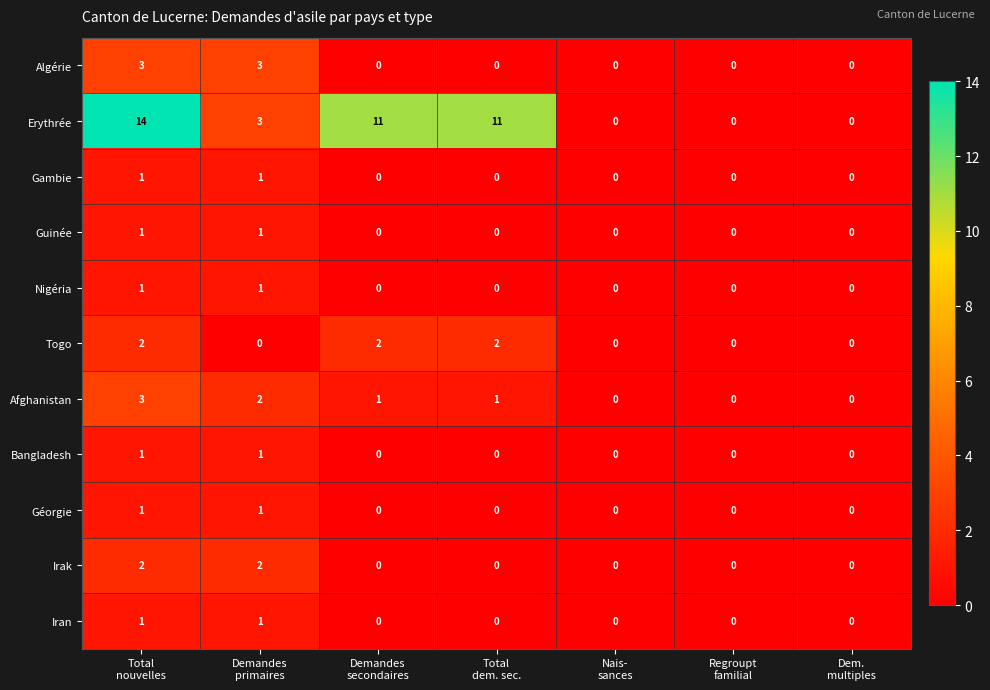

What is the highest value of the Erythrée series?

14